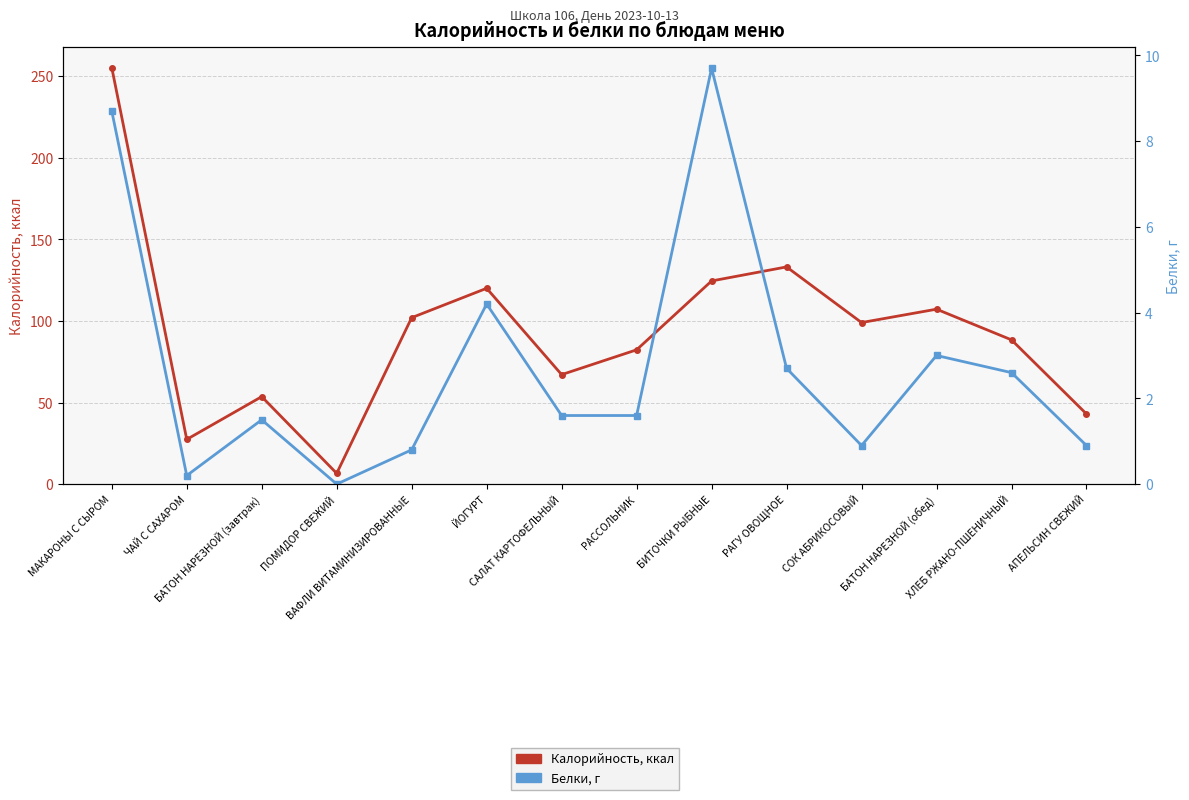

Reading left to right, extract all data points from this chart.

Калорийность, ккал: 255.2	27.4	53.6	6.6	102.0	120.0	67.1	82.3	124.5	133.1	99.0	107.2	88.4	43.0
Белки, г: 8.7	0.2	1.5	0.0	0.8	4.2	1.6	1.6	9.7	2.7	0.9	3.0	2.6	0.9